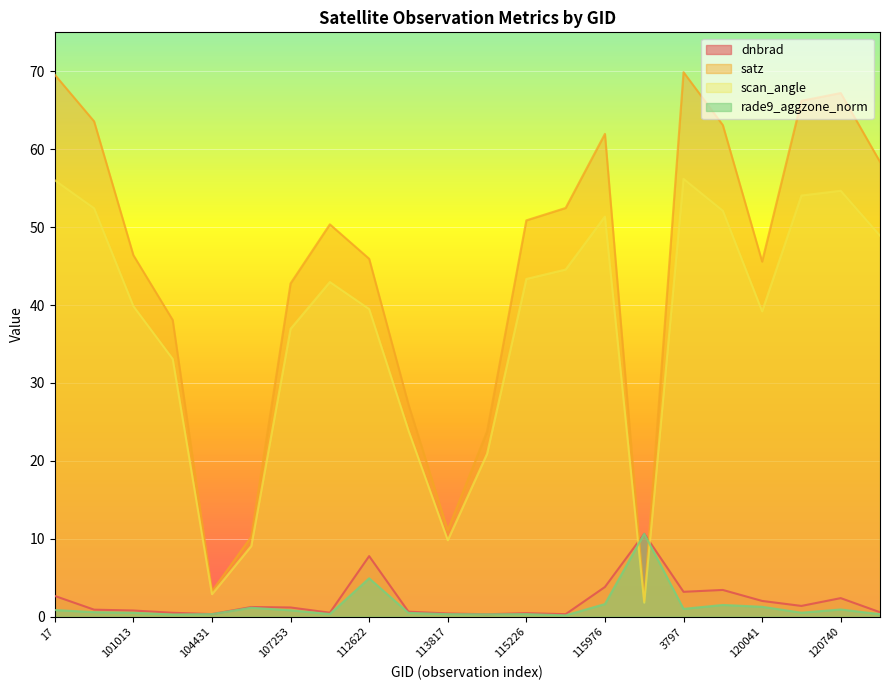

Rank the series by their maximum value, from highest to lowest.

satz, scan_angle, rade9_aggzone_norm, dnbrad